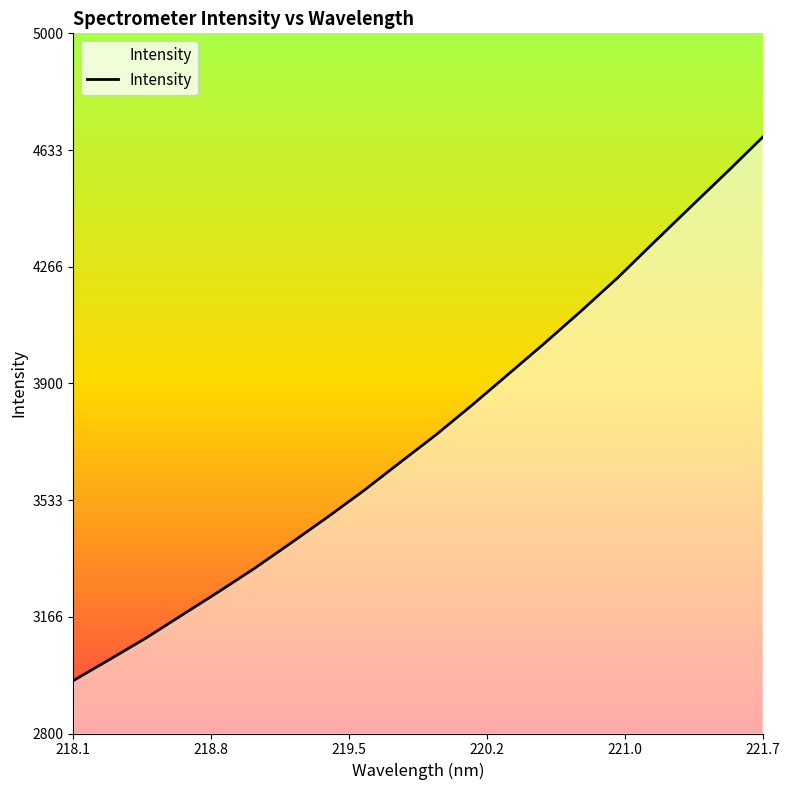

What is the minimum value shown in the chart?

2966.1